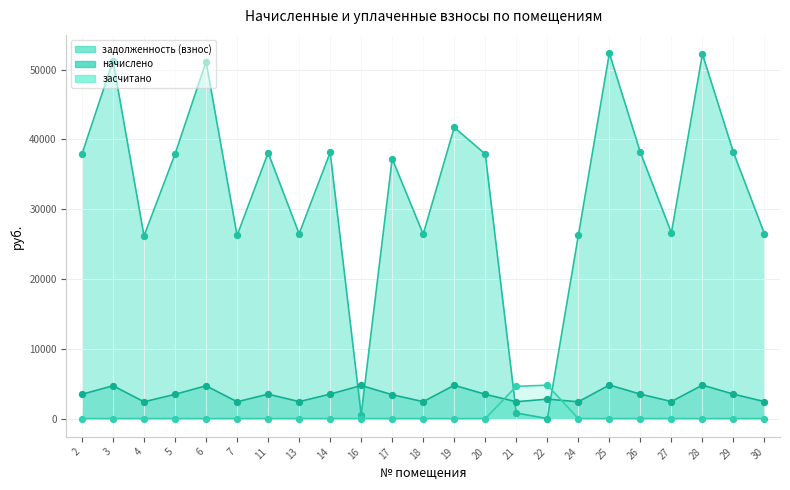

At which category is the sum across all series the highest?

25